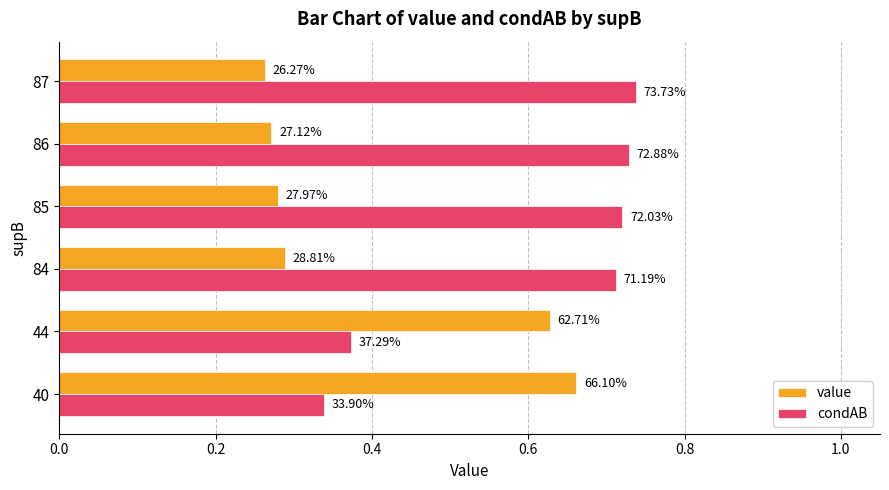

What are all the series names shown in the legend?

value, condAB